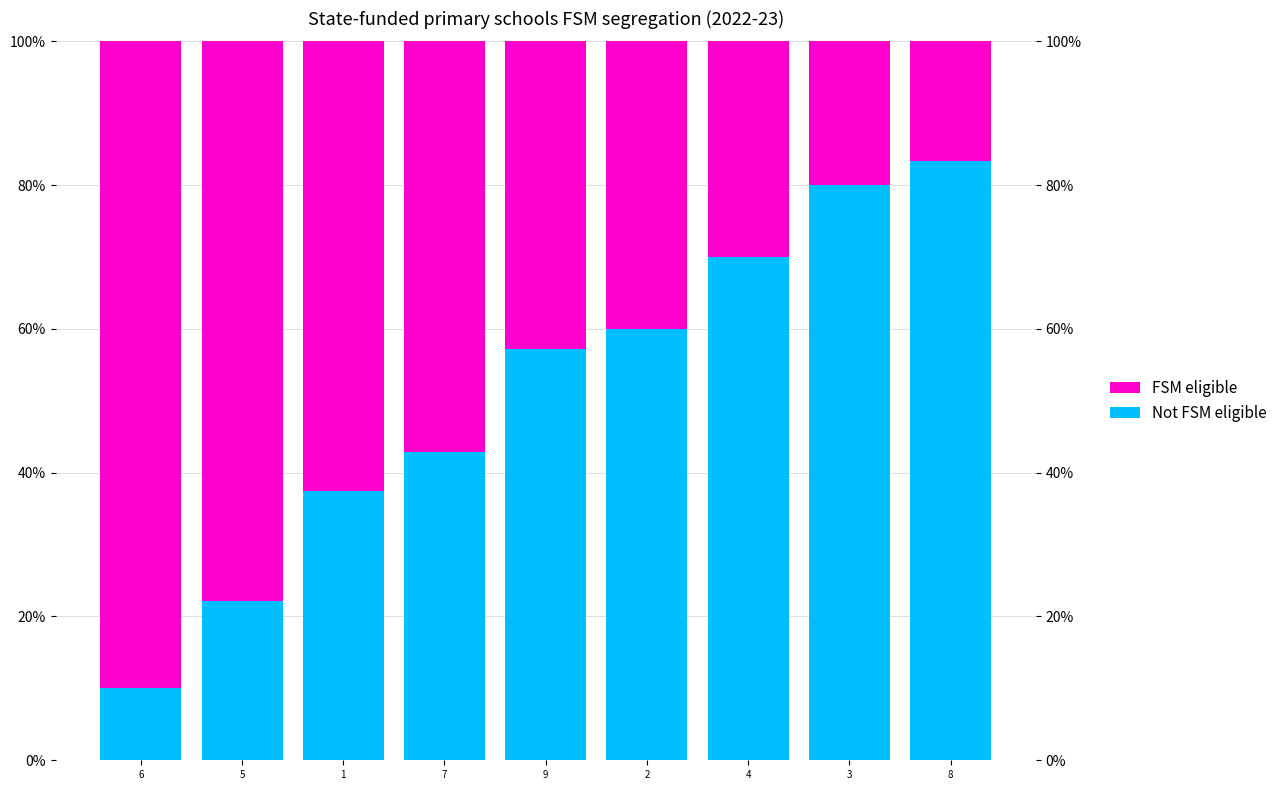

Is it true that FSM eligible equals 0.6 at 1?

True